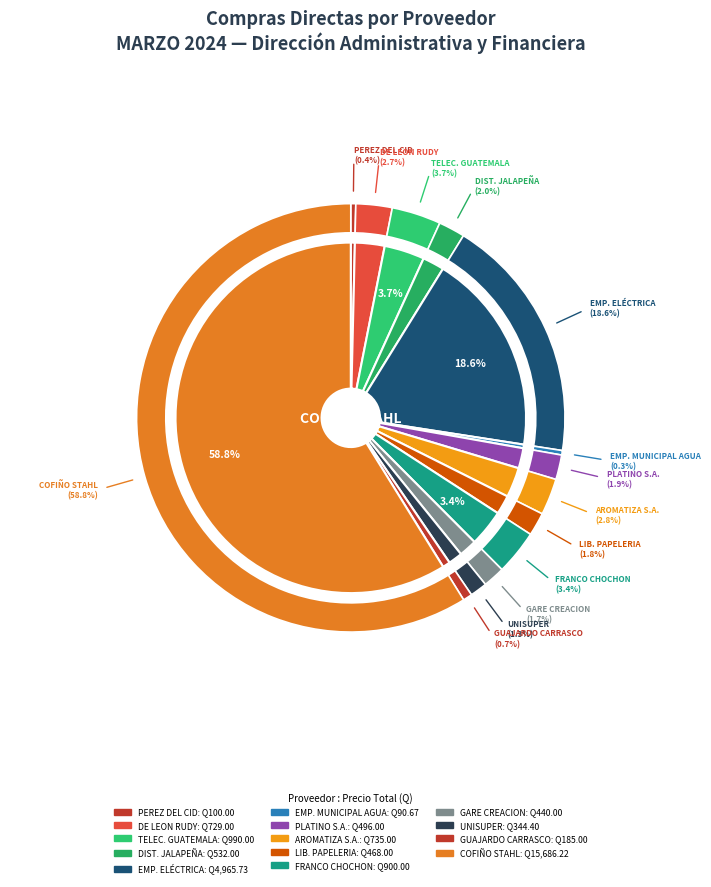

What is the total percentage of PLATINO SOCIEDAD ANONIMA and DE LEÓN RUDY ADELSON?

4.6%